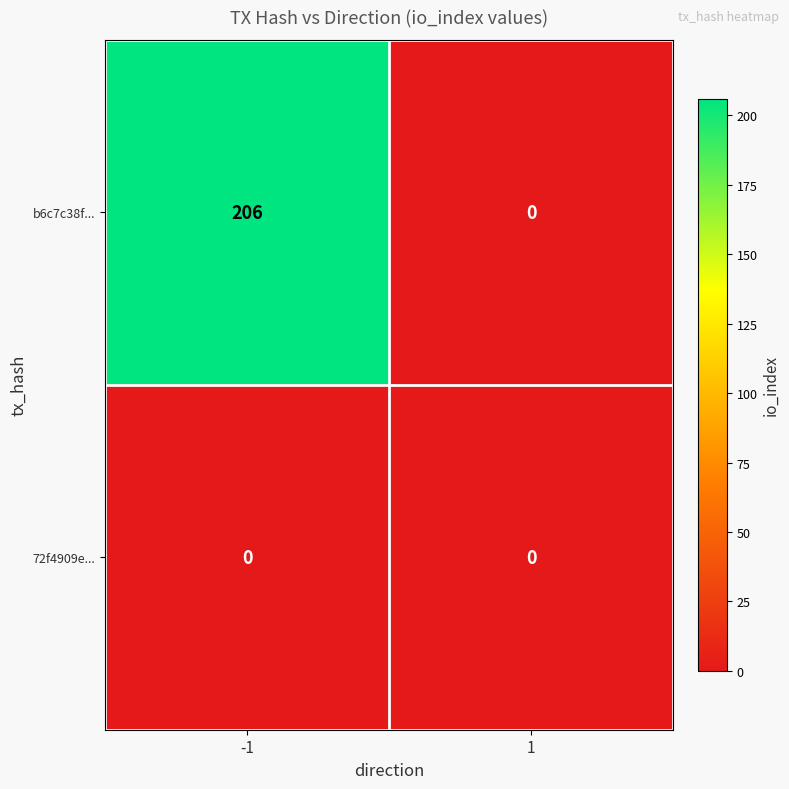

What is the greatest value displayed?

206